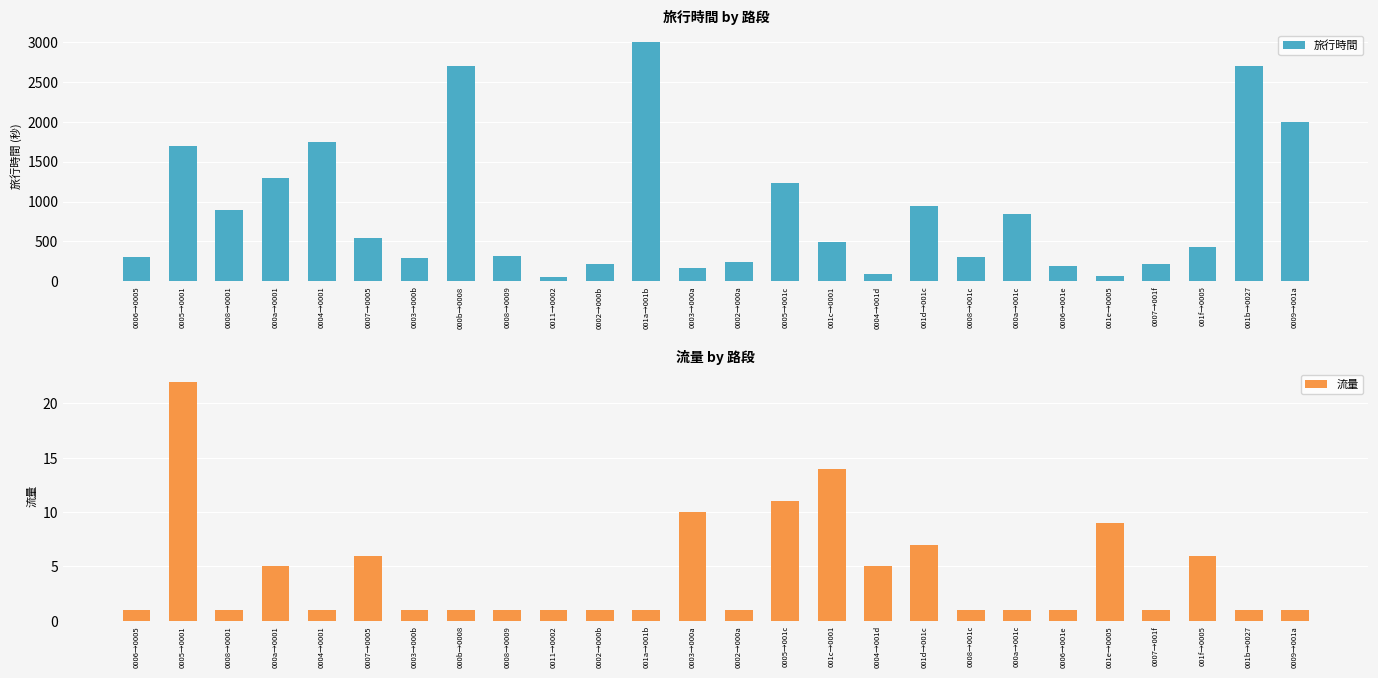

What is the minimum value shown in the chart?

1